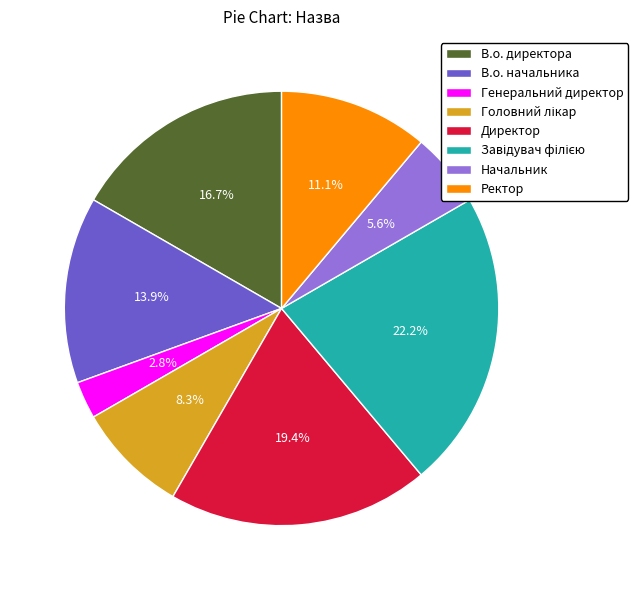

True or false: В.о. начальника accounts for 14% of the total.

True